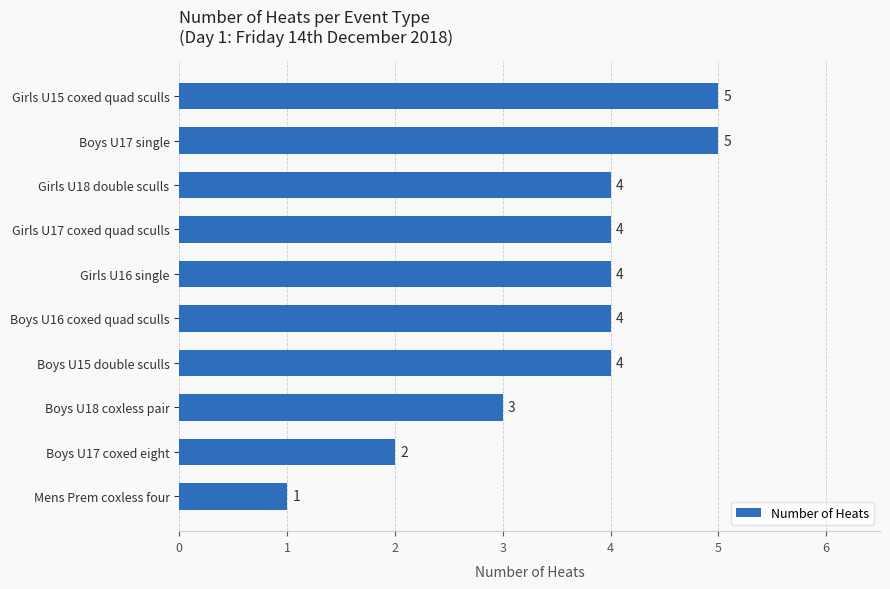

What is the smallest value displayed?

1